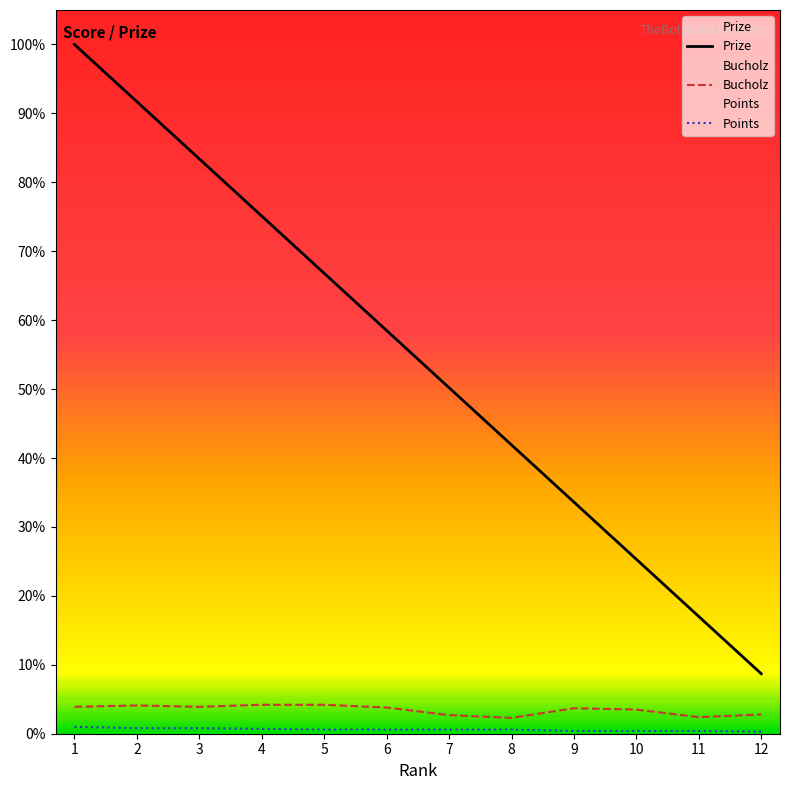

What is the approximate value of Points at 5?

6